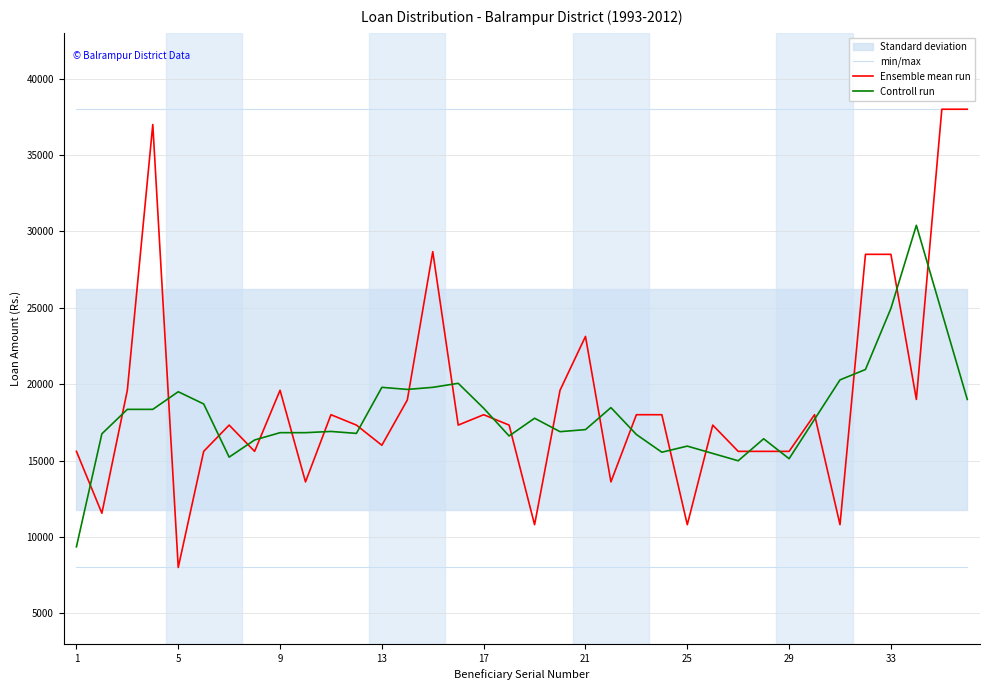

How many categories are shown in the chart?

36